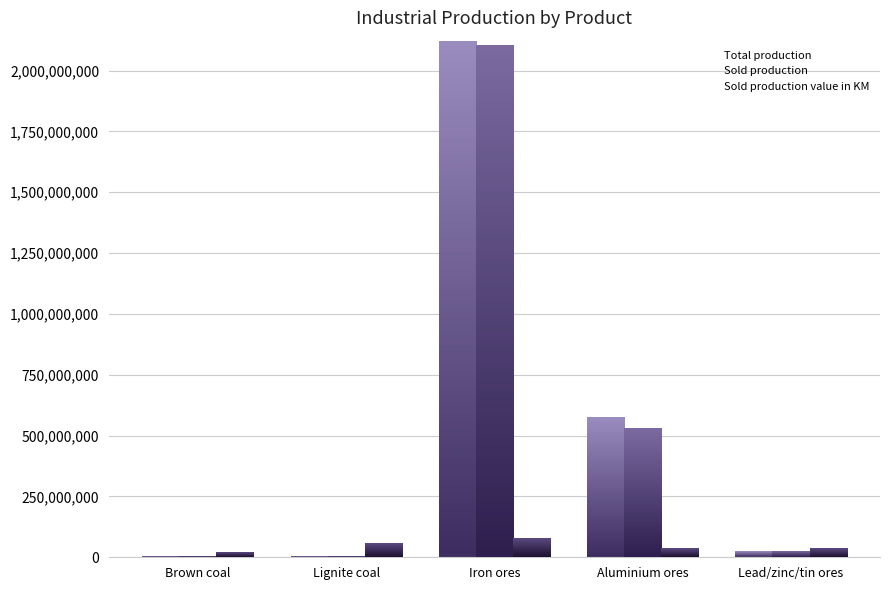

What is the value of the Total production bar at the 4th from the left?

573301000